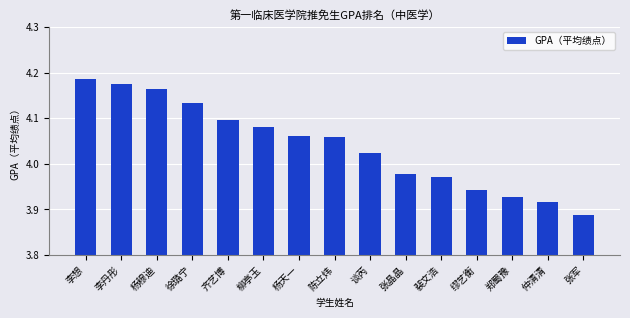

True or false: the data shows 5.6 at 郑蜀豫.

False